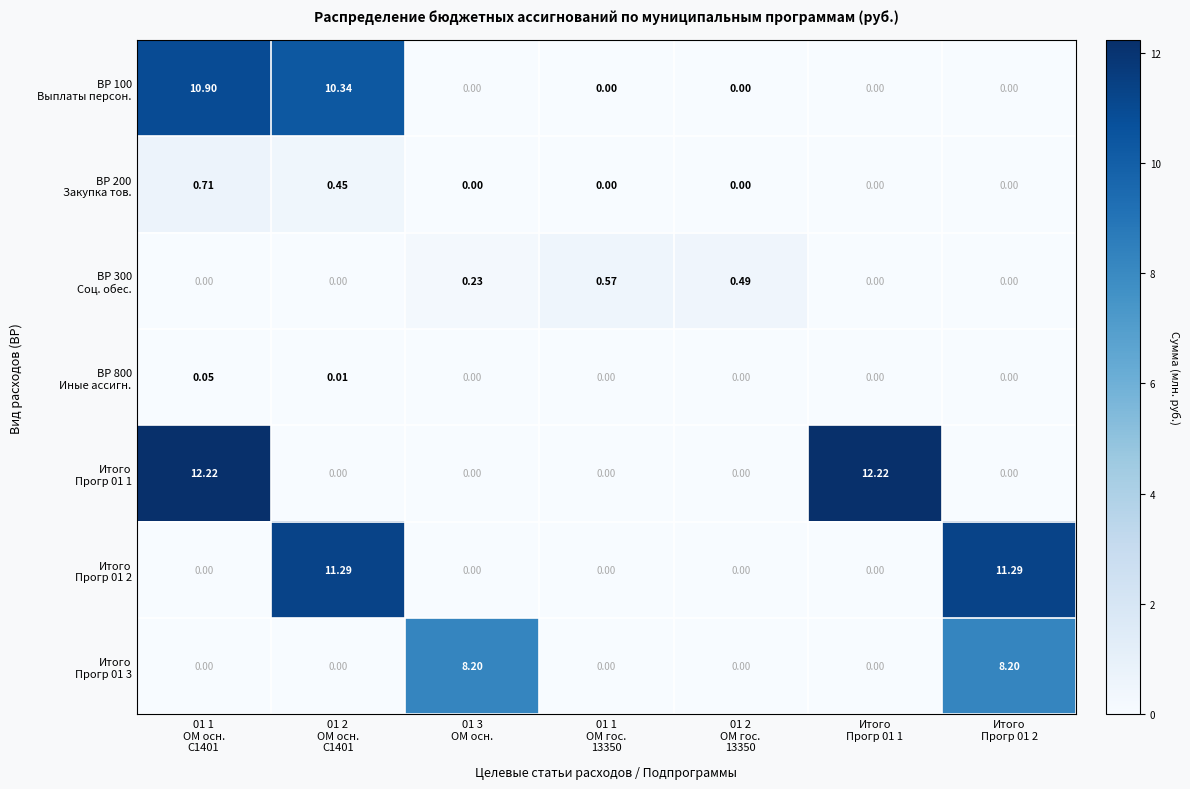

Between Итого
Прогр 01 1 and 01 2
ОМ осн.
C1401, which is larger?

01 2
ОМ осн.
C1401